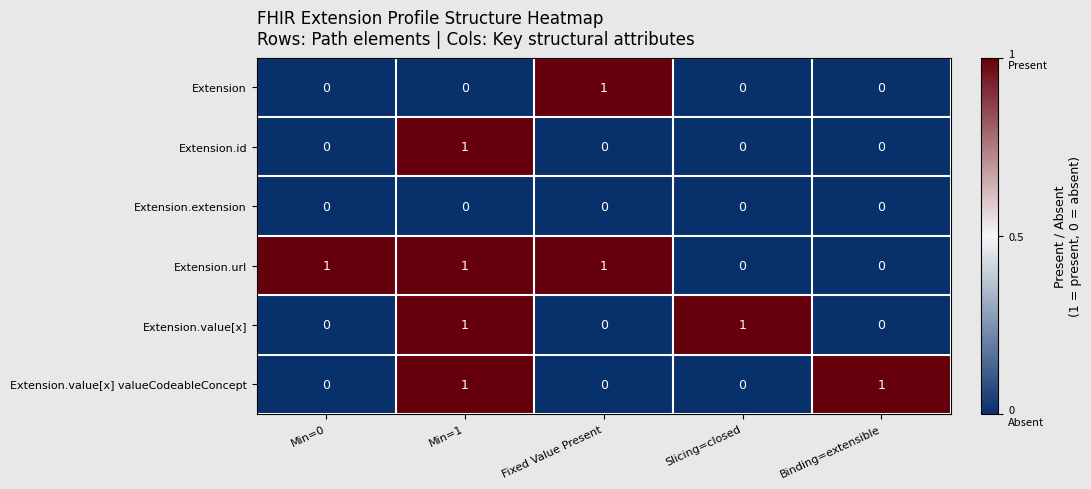

What is the total value across all series at Binding=extensible?

1